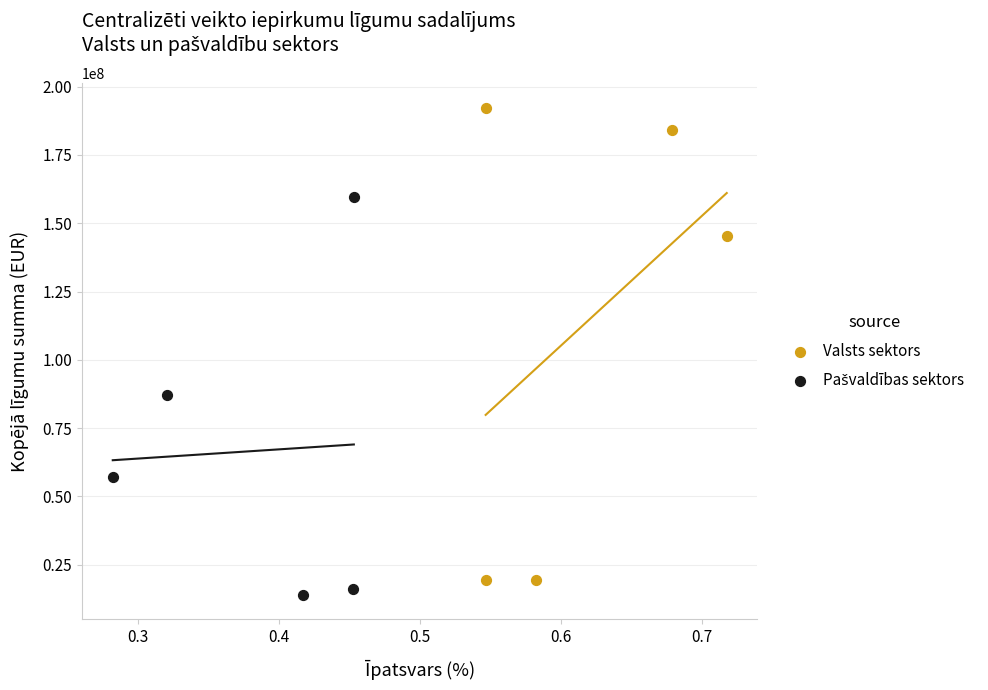

Which series contains the highest Y value?

Valsts sektors